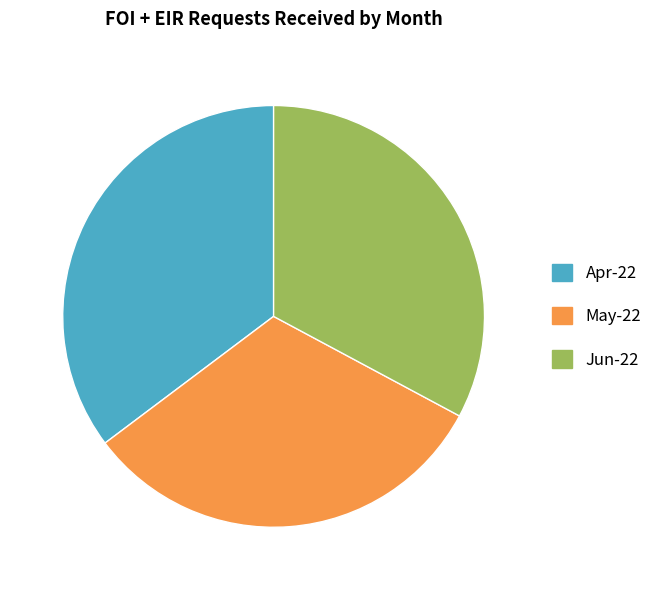

How many slices are in this pie chart?

3